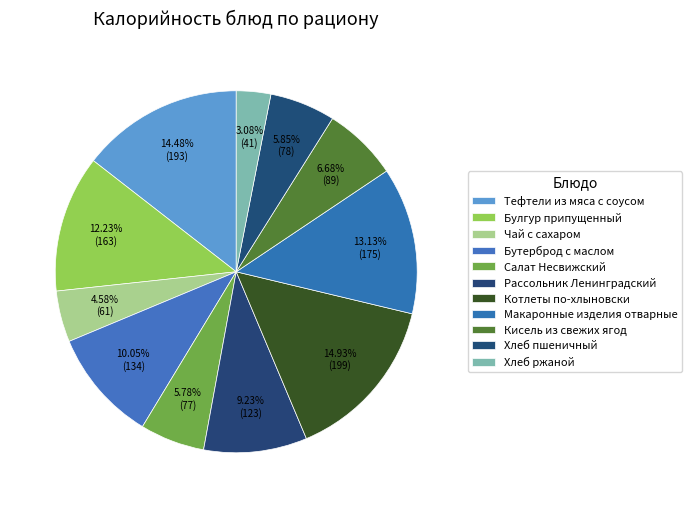

What is the largest slice in the pie chart?

Котлеты по-хлыновски